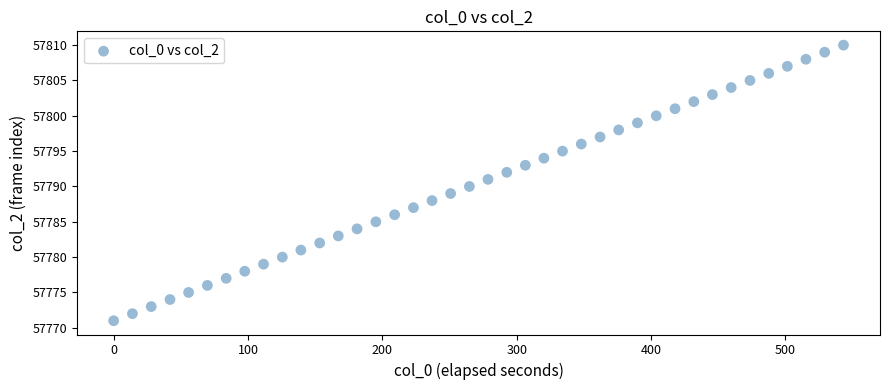

What is the range of Y values (max minus min)?

39